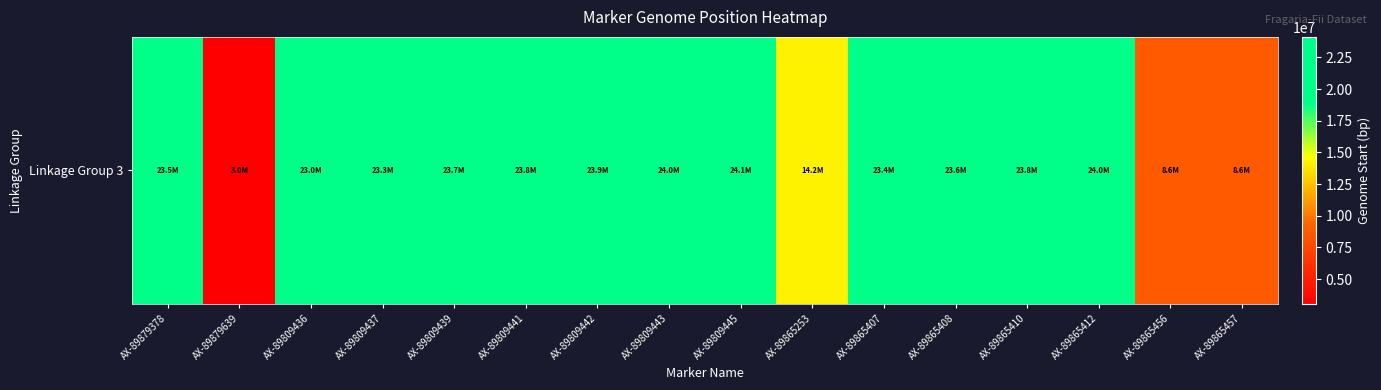

What is the difference between the maximum and minimum values?

21080452